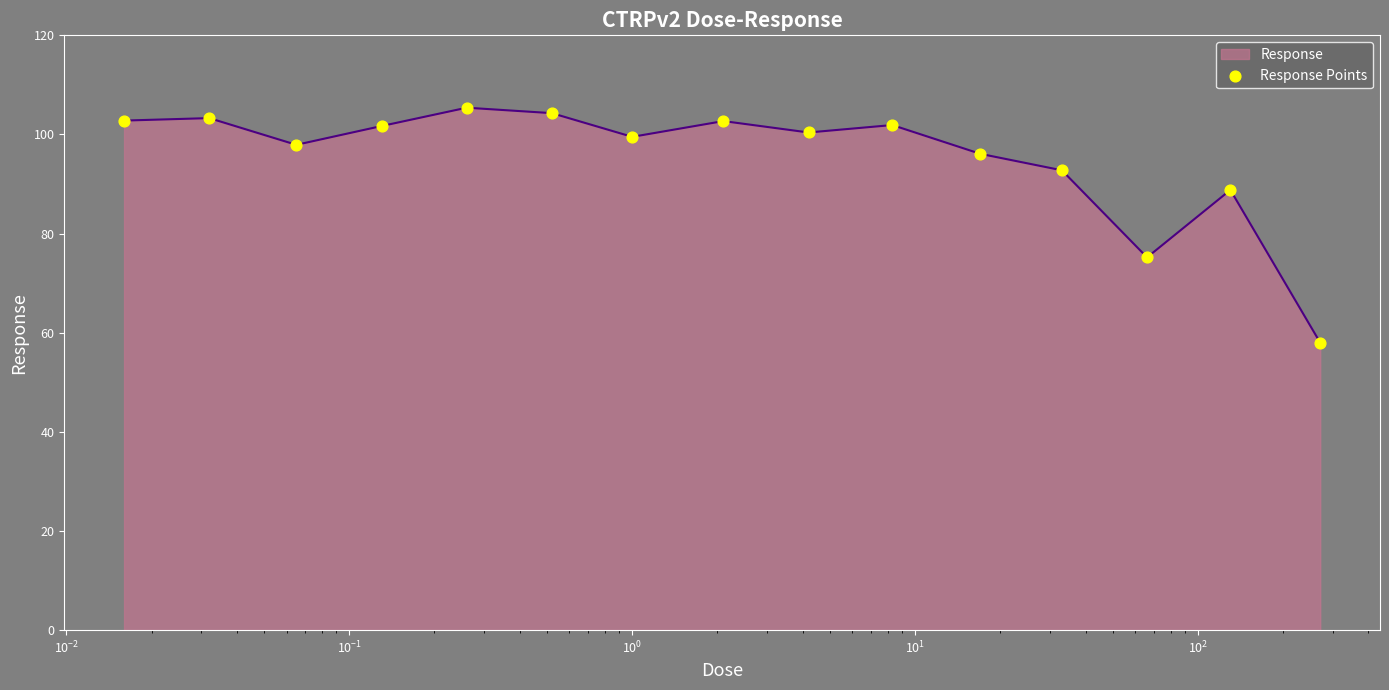

What is the difference between the maximum and minimum values?

47.4